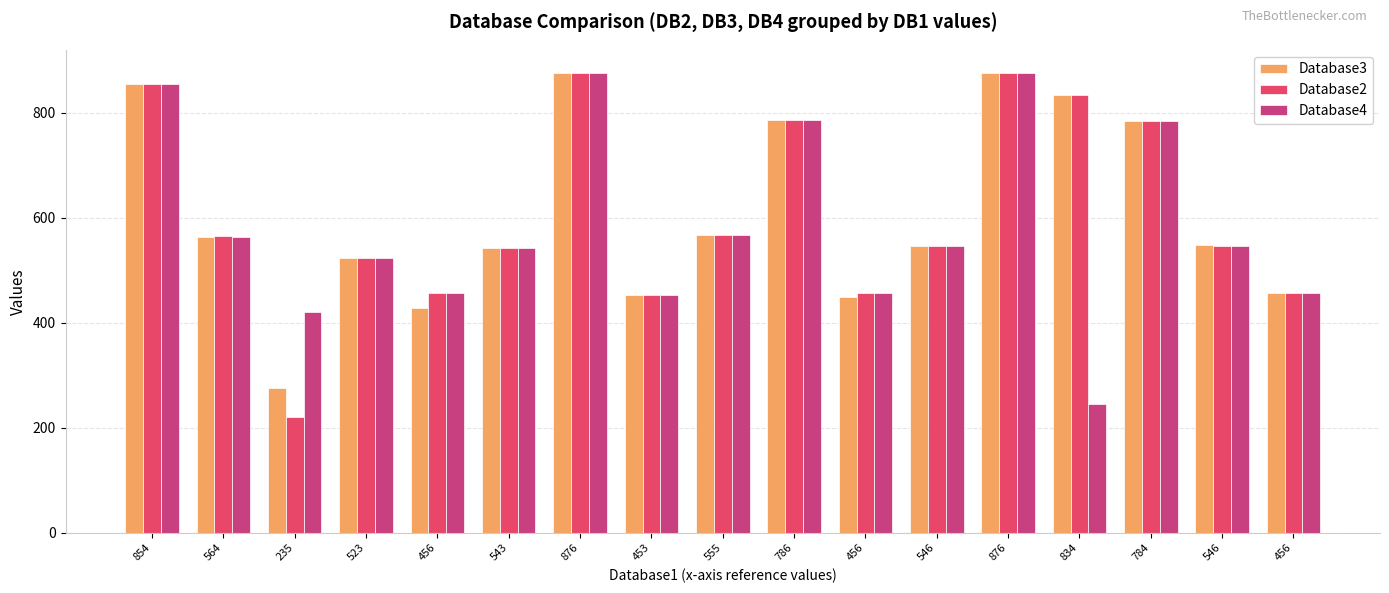

Is it true that Database2 equals 546 at 546?

True